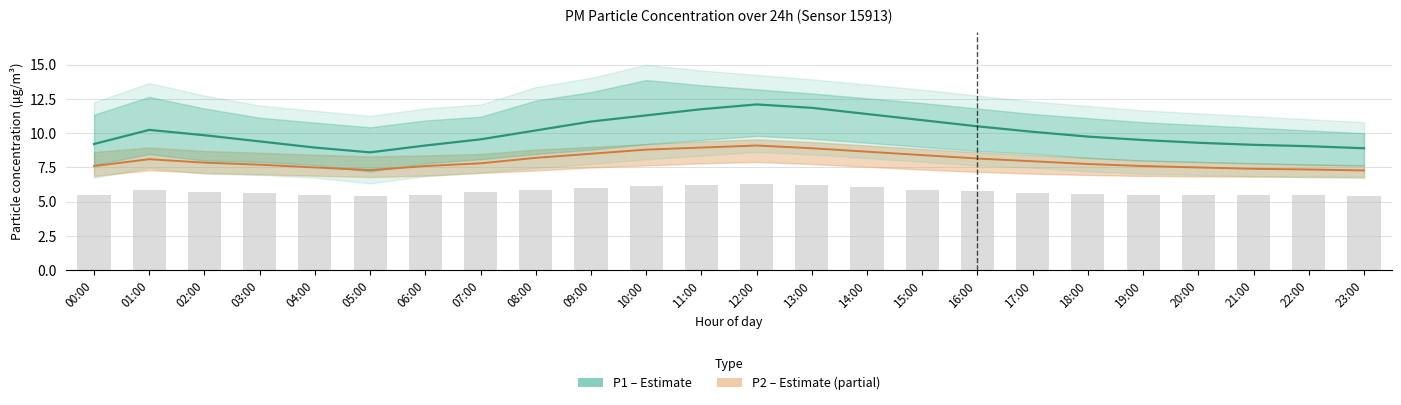

What is the difference between the highest and lowest values at 15:00?

2.5